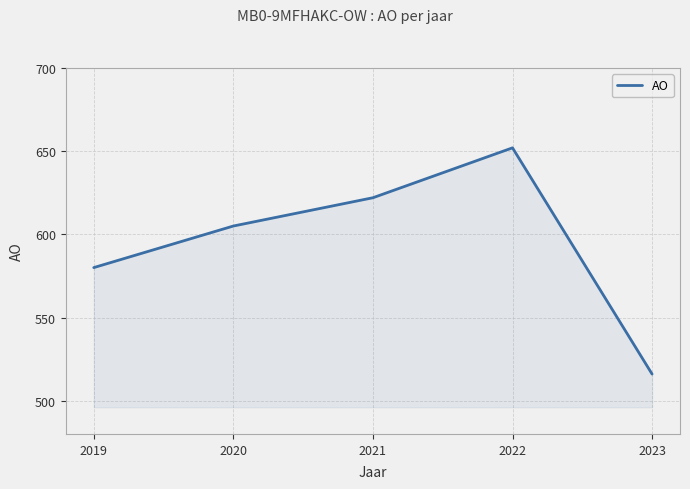

The chart shows a value of 884 at 2023. True or false?

False